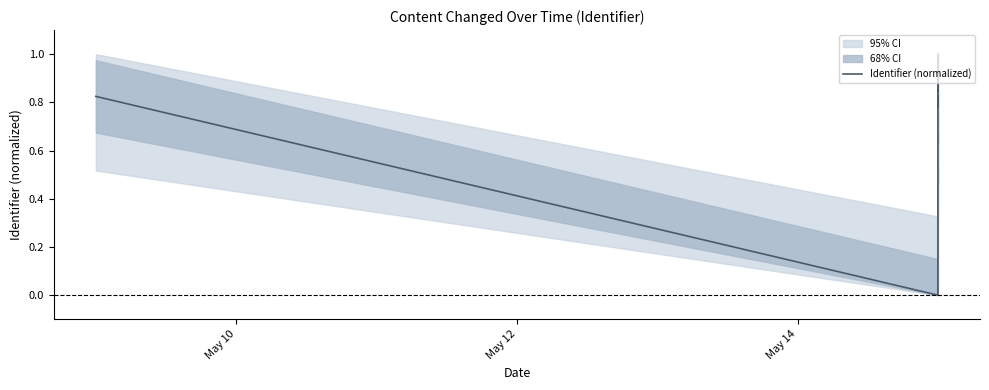

True or false: the data has more than 1 interior local peaks.

True